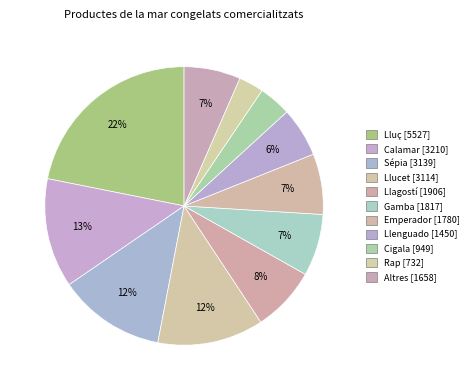

What is the ratio of the value at Lluç to the value at Emperador?

3.1